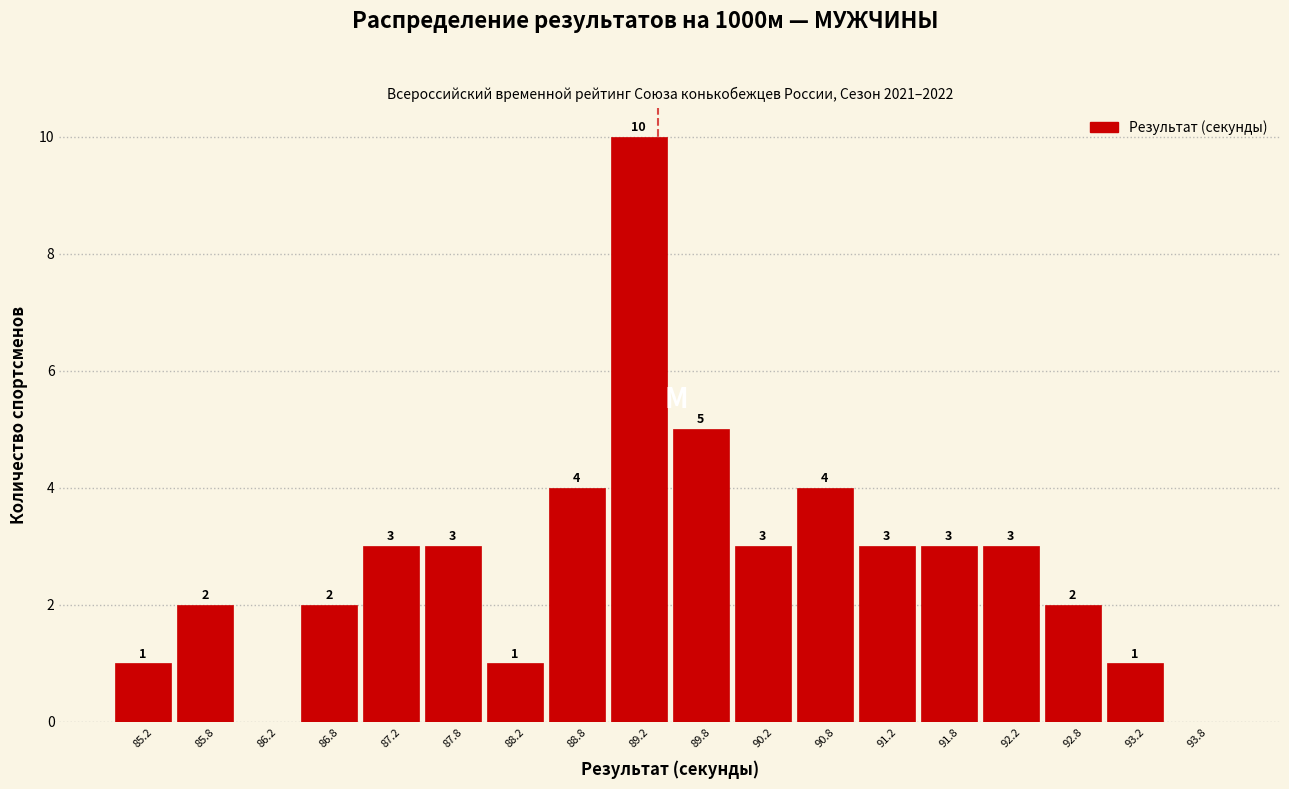

Over which range of the x-axis is the bar tallest?

89.0 to 89.5